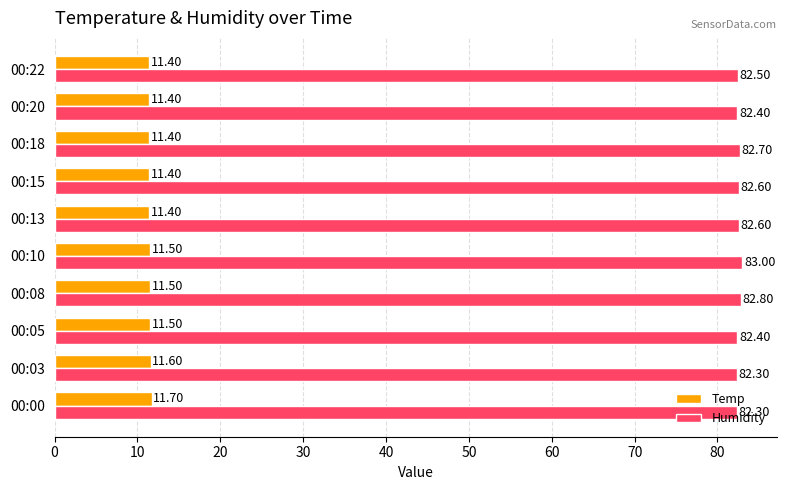

What is the difference between the maximum and second lowest values in the Humidity series?

0.7